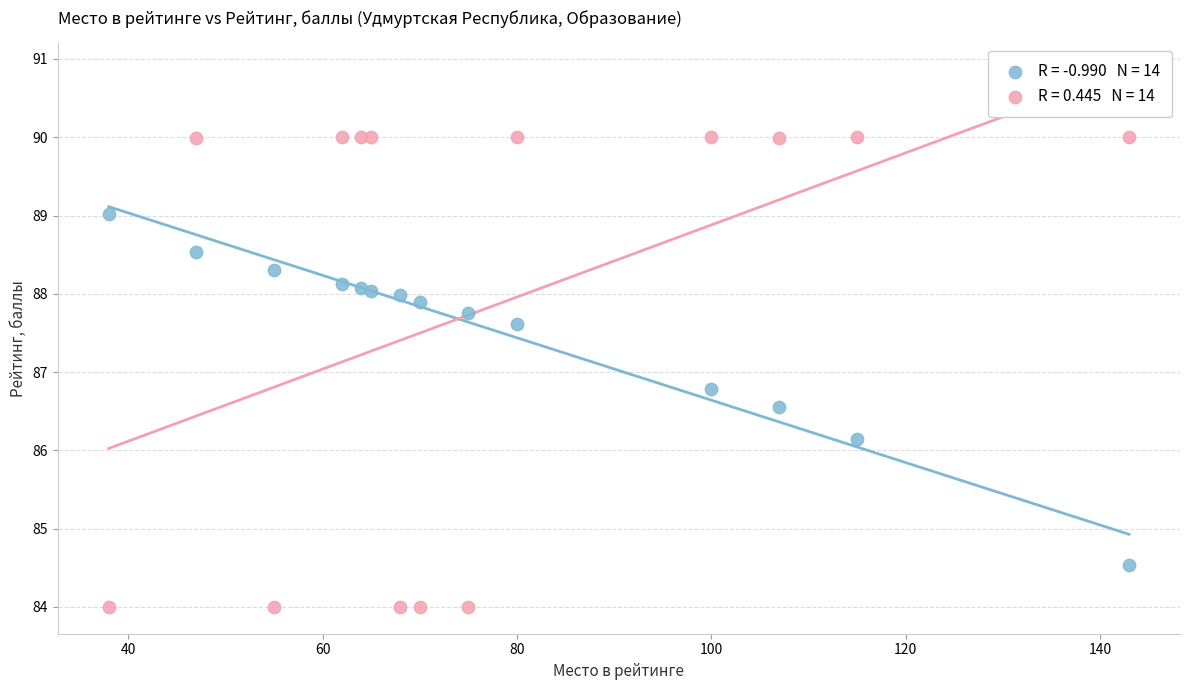

Across all series, what Y value is closest to 87?

86.8